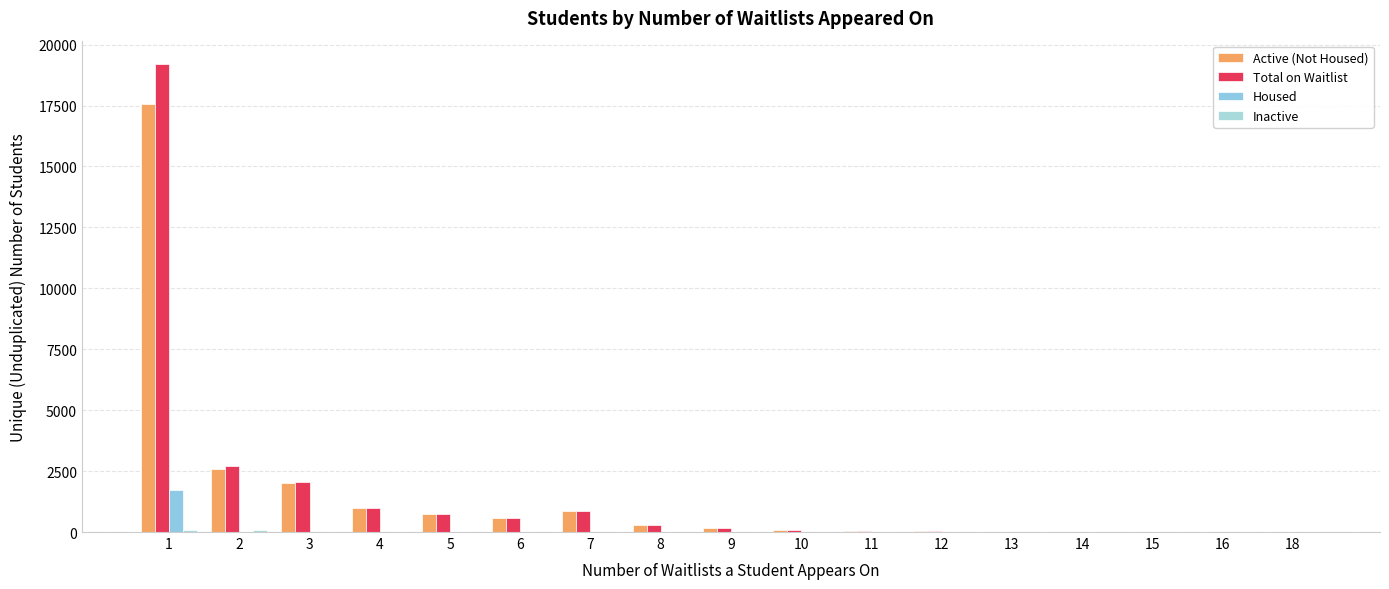

Is it true that Housed equals 0 at 16?

True